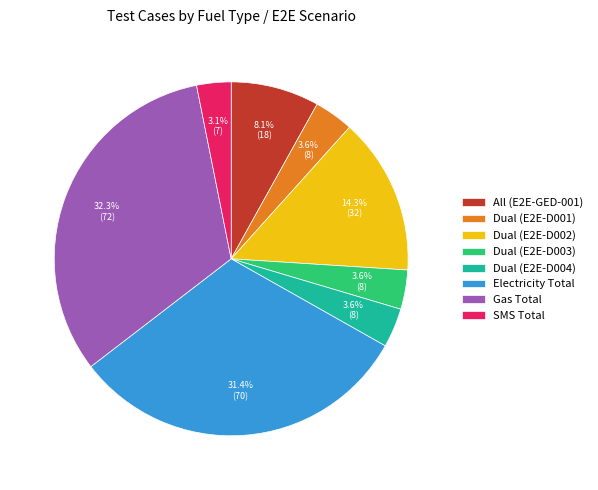

How many segments does this pie chart have?

8